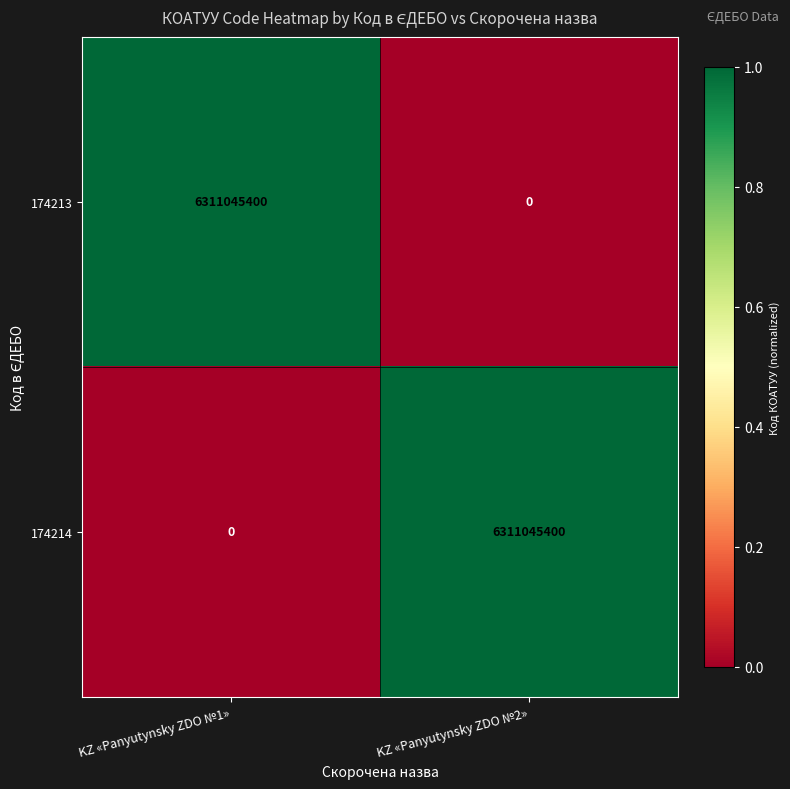

What is the total value across all series at KZ «Panyutynsky ZDO №1»?

6311045400